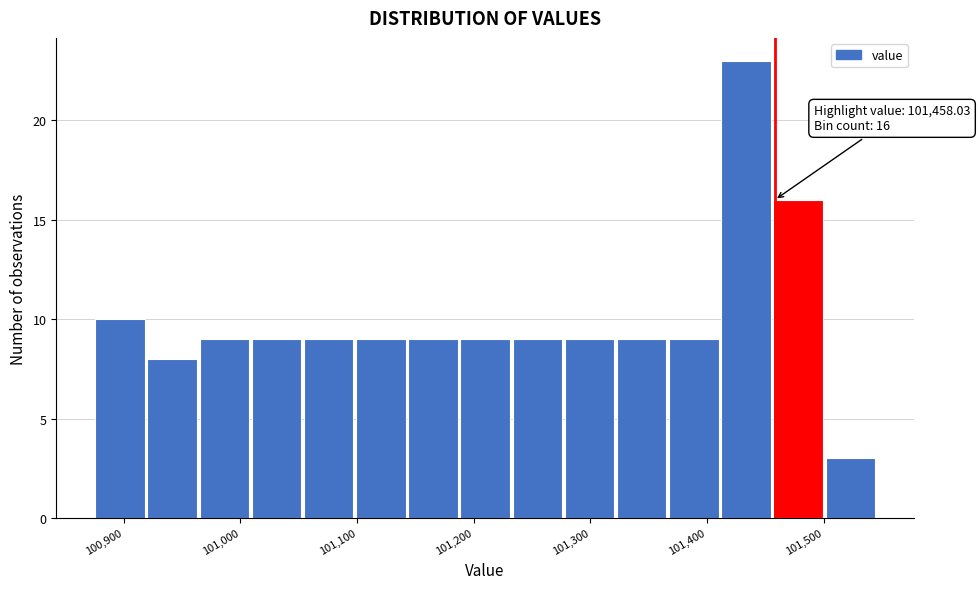

Over which range of the x-axis is the bar tallest?

101410 to 101460